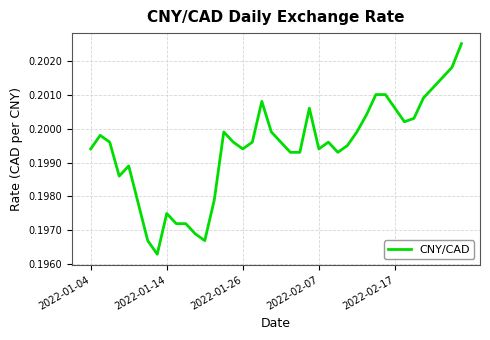

The value at 2022-01-26 is 0.1. True or false?

False